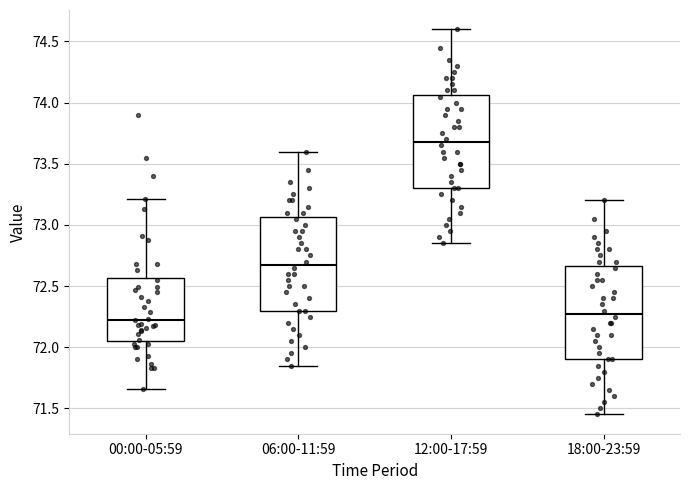

Reading left to right, transcribe this box plot: for each box, give where its median line is, the range the box spans, and where its two whiskers end, as read against the y-axis. The values are not printed on the chart, so give them approximately, as read against the axis.

00:00-05:59: median 72.25, box 72.05 to 72.55, whiskers 71.65 to 73.20
06:00-11:59: median 72.70, box 72.30 to 73.05, whiskers 71.85 to 73.60
12:00-17:59: median 73.70, box 73.30 to 74.05, whiskers 72.85 to 74.60
18:00-23:59: median 72.30, box 71.90 to 72.65, whiskers 71.45 to 73.20